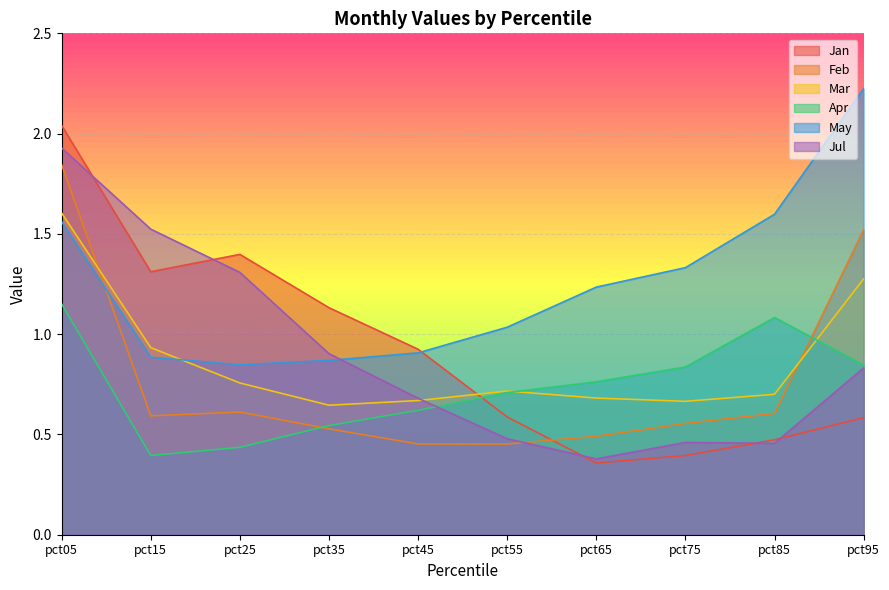

True or false: Apr and Jan cross at least once.

True